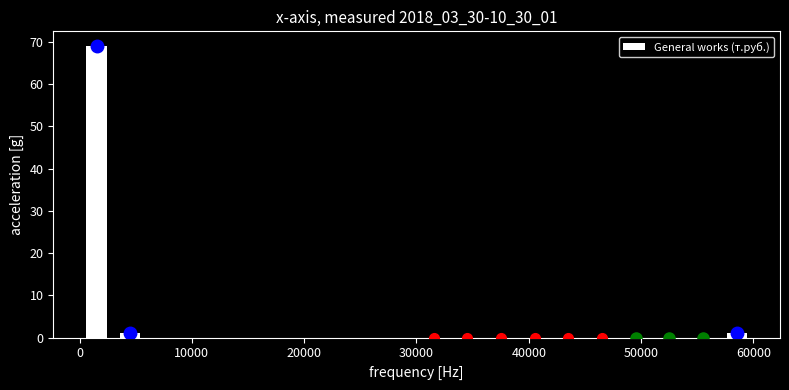

Around what value on the x-axis is the tallest bar? Give the approximate position of its centre, as read against the axis.

2000